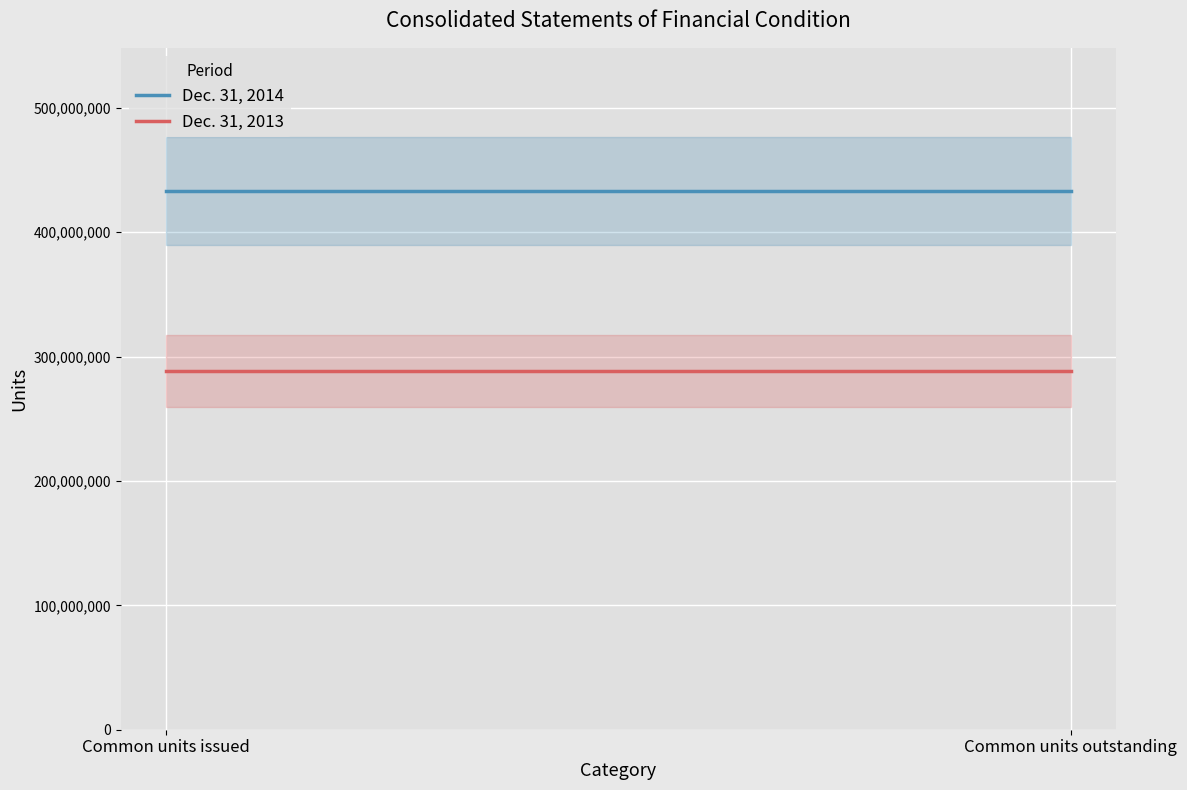

Which series has the largest total across all categories?

Dec. 31, 2014